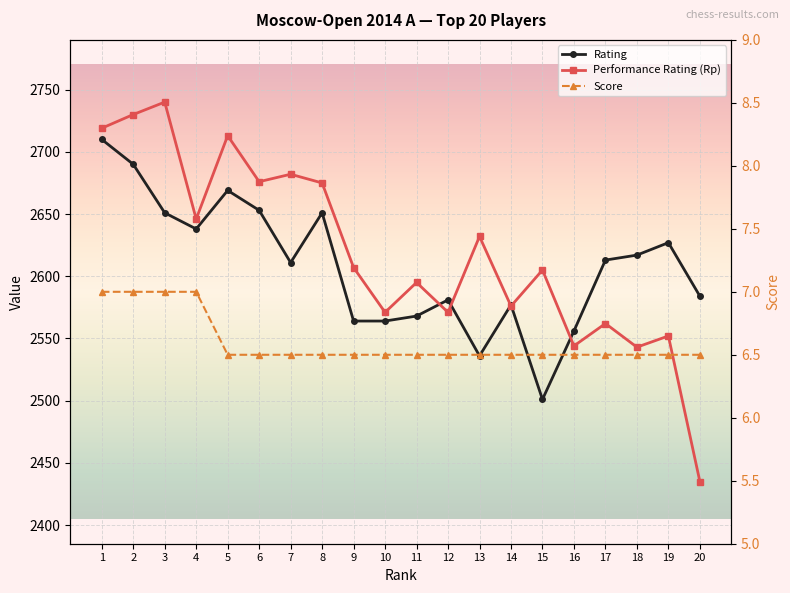

How many times do Rating and Rp cross each other?

5